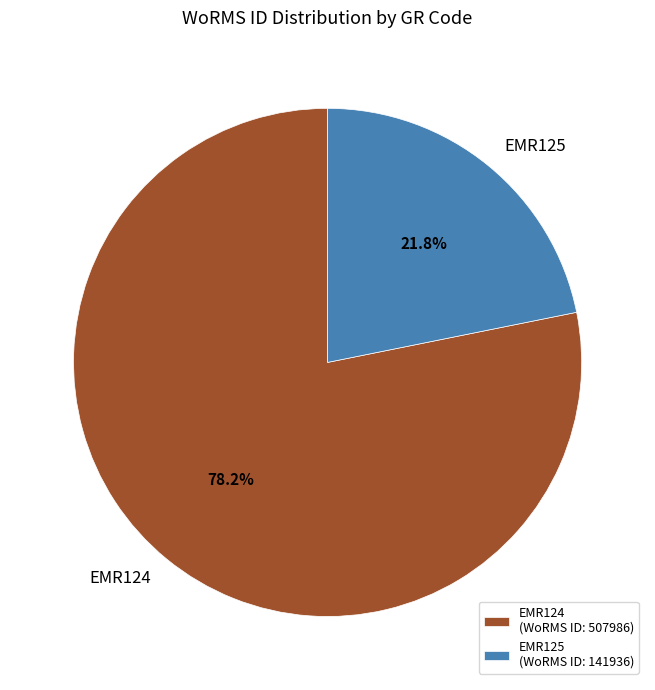

Count the number of slices in the pie.

2